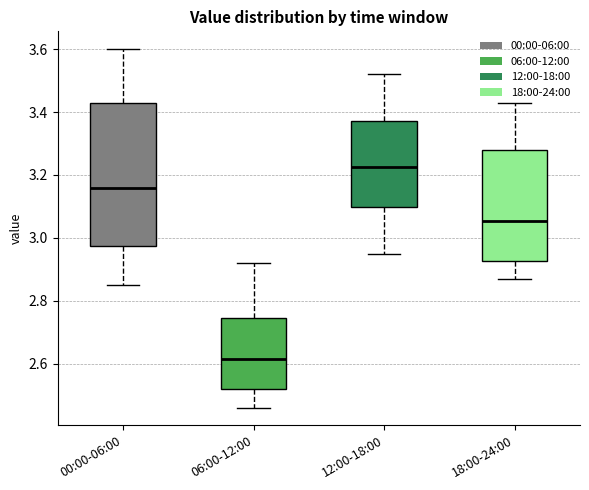

Comparing the boxes themselves (not the whiskers), which one is the tallest?

00:00-06:00